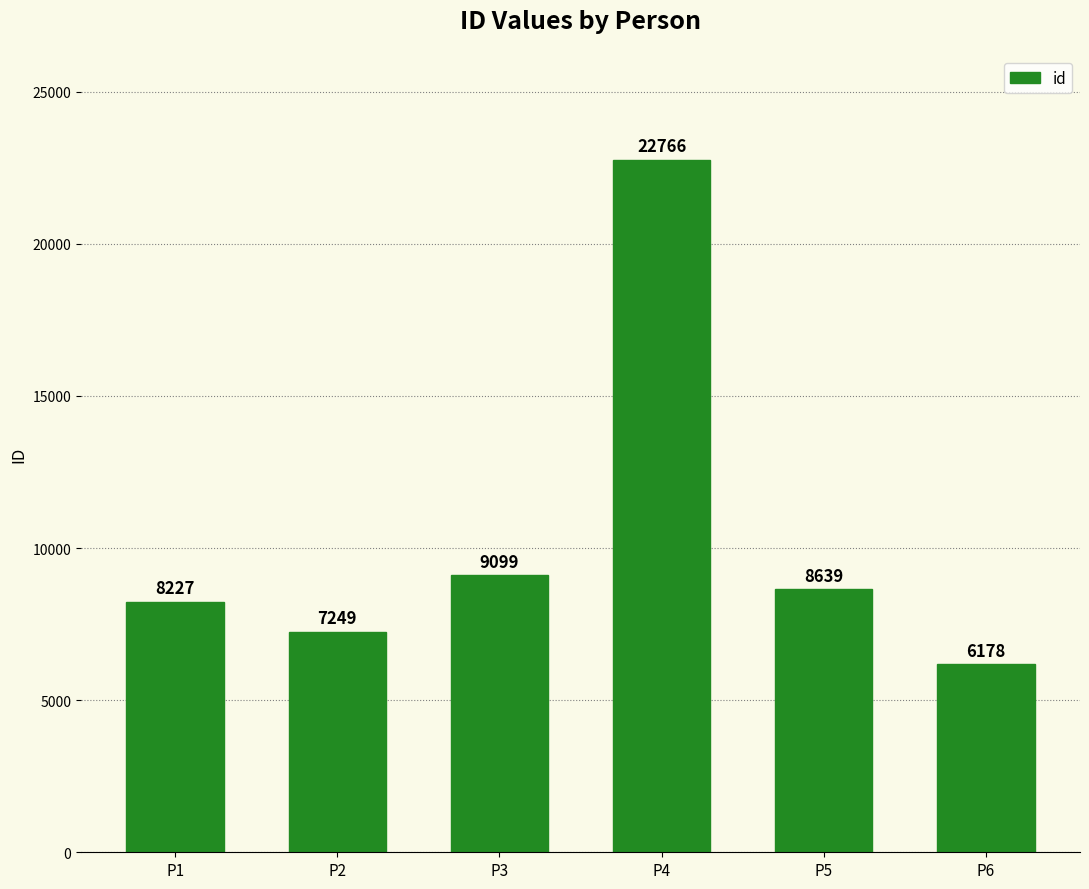

What is the greatest value displayed?

22766